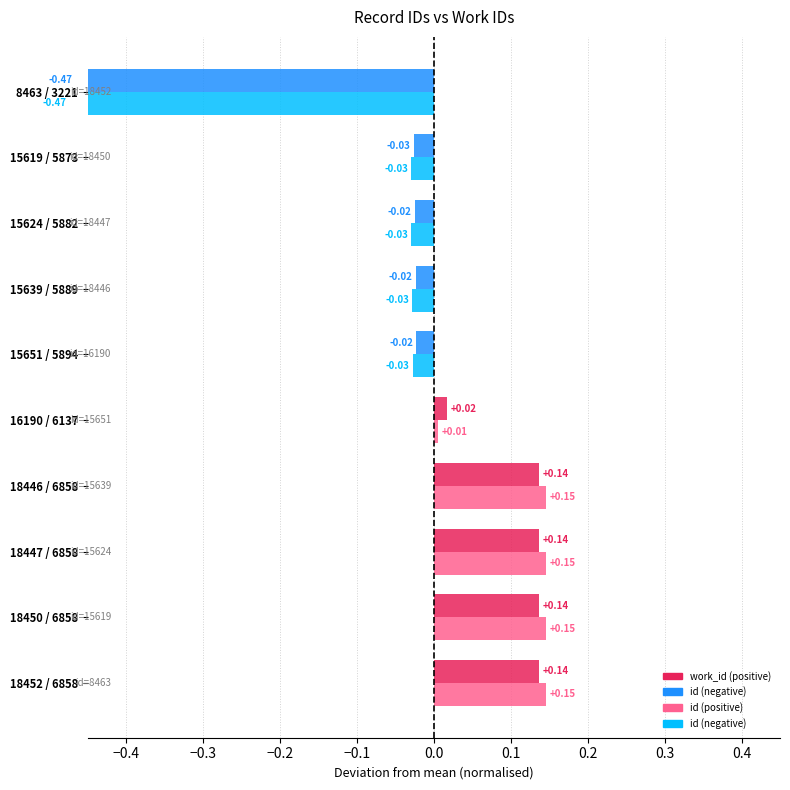

List the series in order of their peak value, highest first.

id, work_id